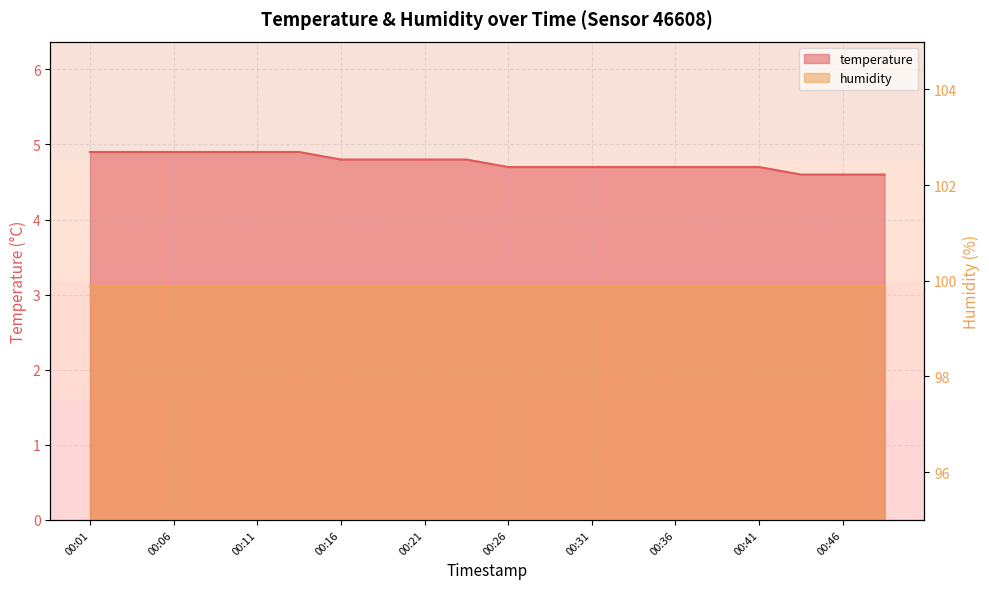

Between 00:46 and 00:43, which is larger?

00:46